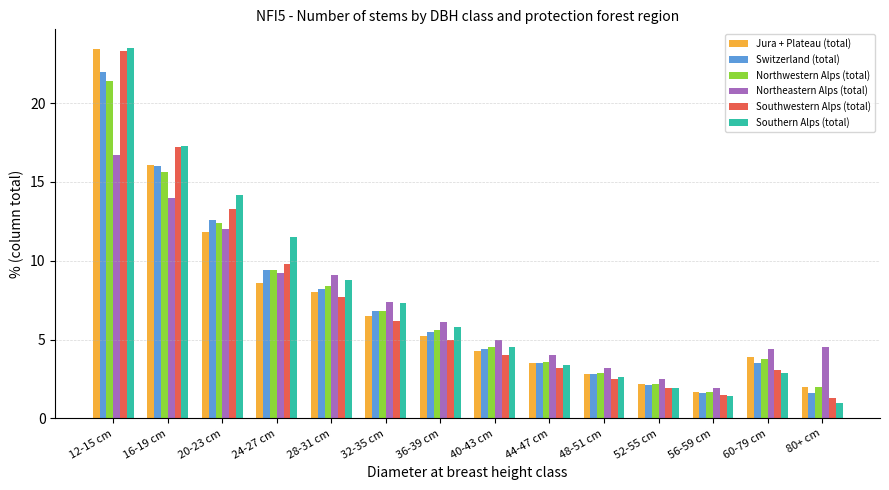

What is the lowest value of the Southern Alps (total) series?

1.0